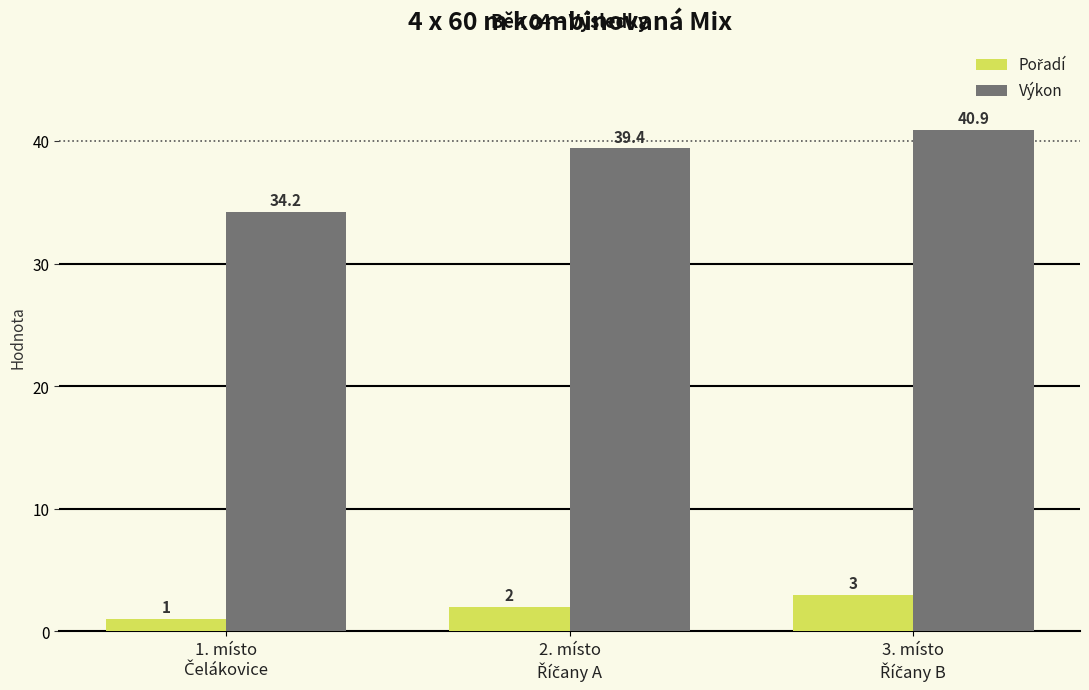

What is the maximum value shown in the chart?

40.9